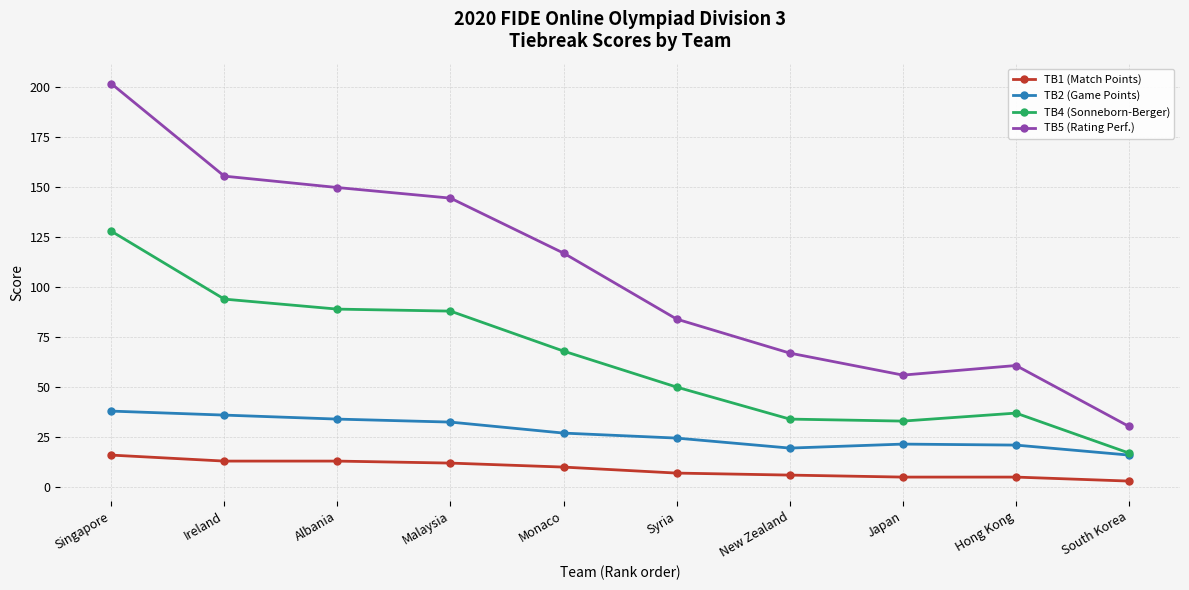

The value of TB5 (Rating Perf.) at Albania is 76.6. True or false?

False